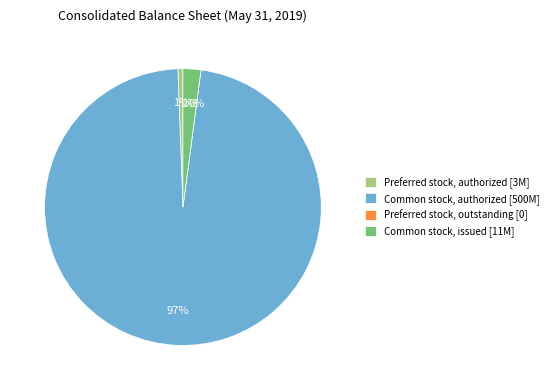

What is the smallest slice in the pie chart?

Preferred stock, outstanding